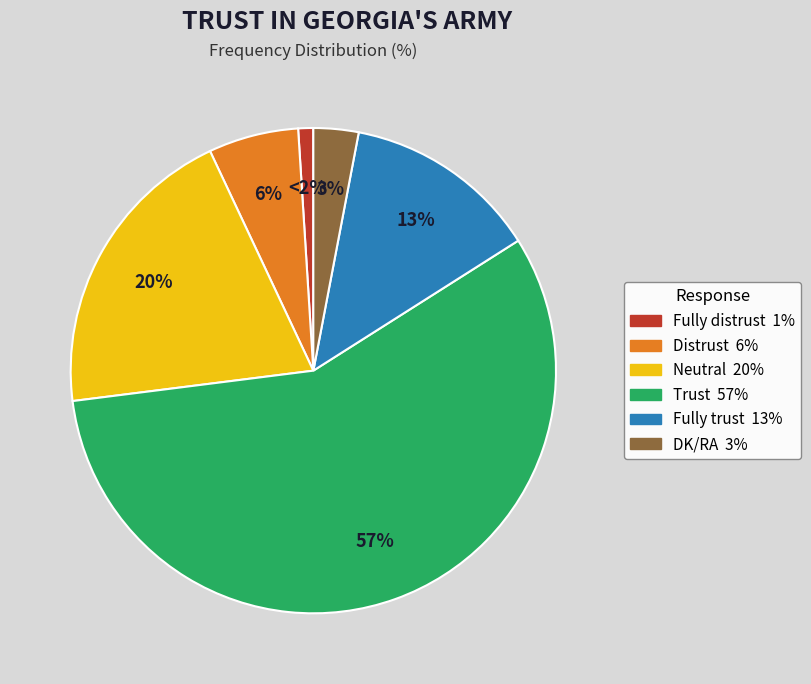

What is the change in value from Distrust to DK/RA?

-3